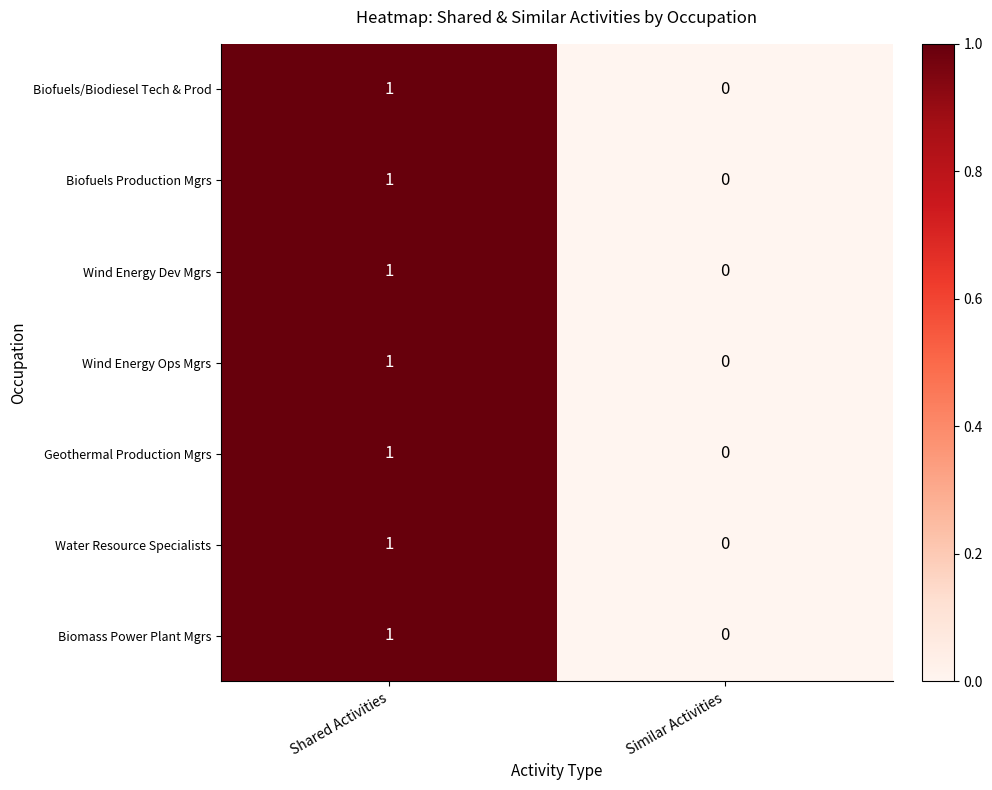

Which category has the lowest value across all series?

Similar Activities